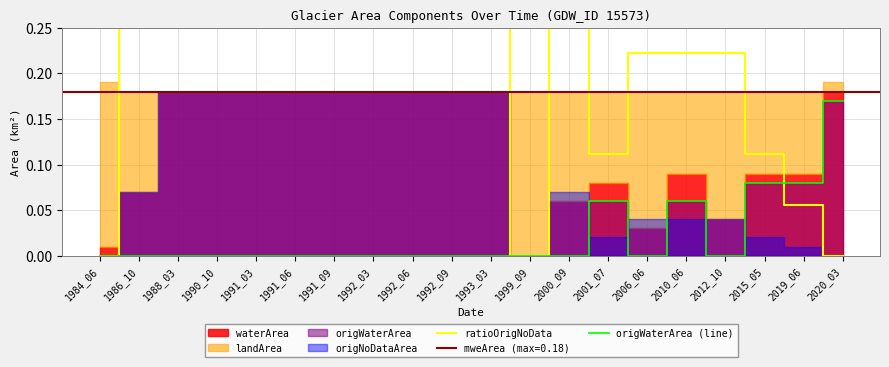

Is the value of origWaterArea (line) at 1990_10 greater than the value of ratioOrigNoData at 1984_06?

No